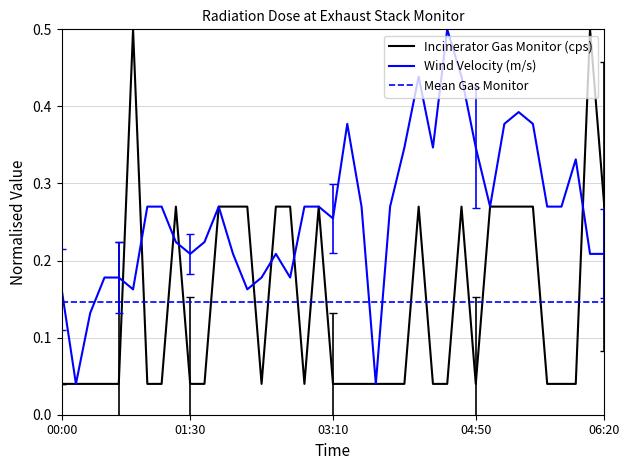

Reading right to left, what are all the values shown in this chart?

Incinerator Gas Monitor (cps): 0.3	0.5	0.0	0.0	0.0	0.3	0.3	0.3	0.3	0.0	0.3	0.0	0.0	0.3	0.0	0.0	0.0	0.0	0.0	0.0	0.3	0.0	0.3	0.3	0.0	0.3	0.3	0.3	0.0	0.0	0.3	0.0	0.0	0.5	0.0	0.0	0.0	0.0	0.0
Wind Velocity (m/s): 0.2	0.2	0.3	0.3	0.3	0.4	0.4	0.4	0.3	0.3	0.4	0.5	0.3	0.4	0.3	0.3	0.0	0.3	0.4	0.3	0.3	0.3	0.2	0.2	0.2	0.2	0.2	0.3	0.2	0.2	0.2	0.3	0.3	0.2	0.2	0.2	0.1	0.0	0.2